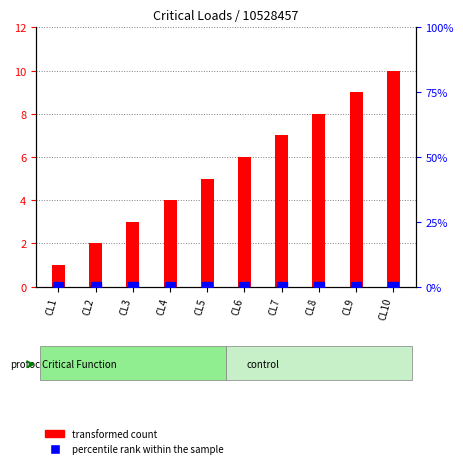

Which series has the largest Y range (max minus min)?

transformed count